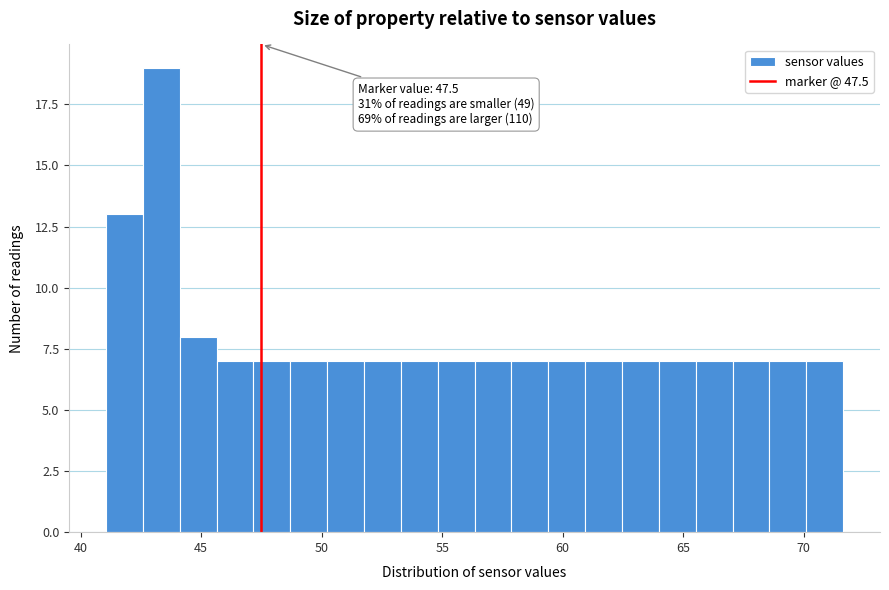

Around what value on the x-axis is the tallest bar? Give the approximate position of its centre, as read against the axis.

43.5